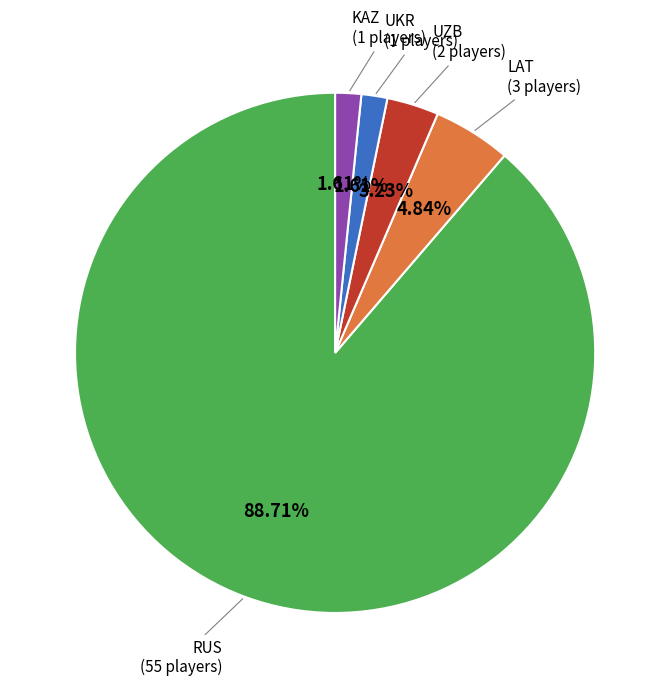

To the nearest percent, what percentage of the pie is KAZ?

2%